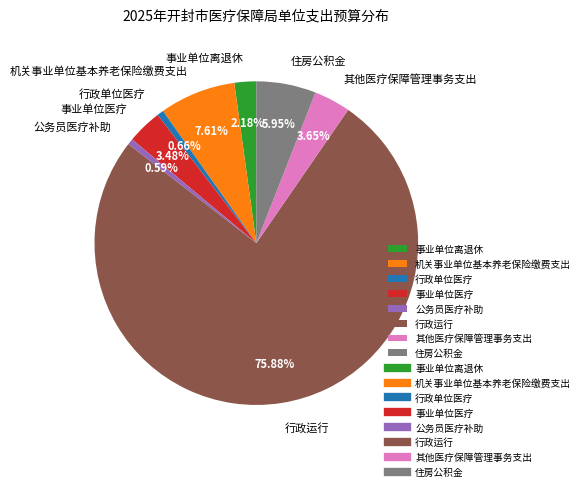

Is there any slice that represents more than half of the pie?

Yes